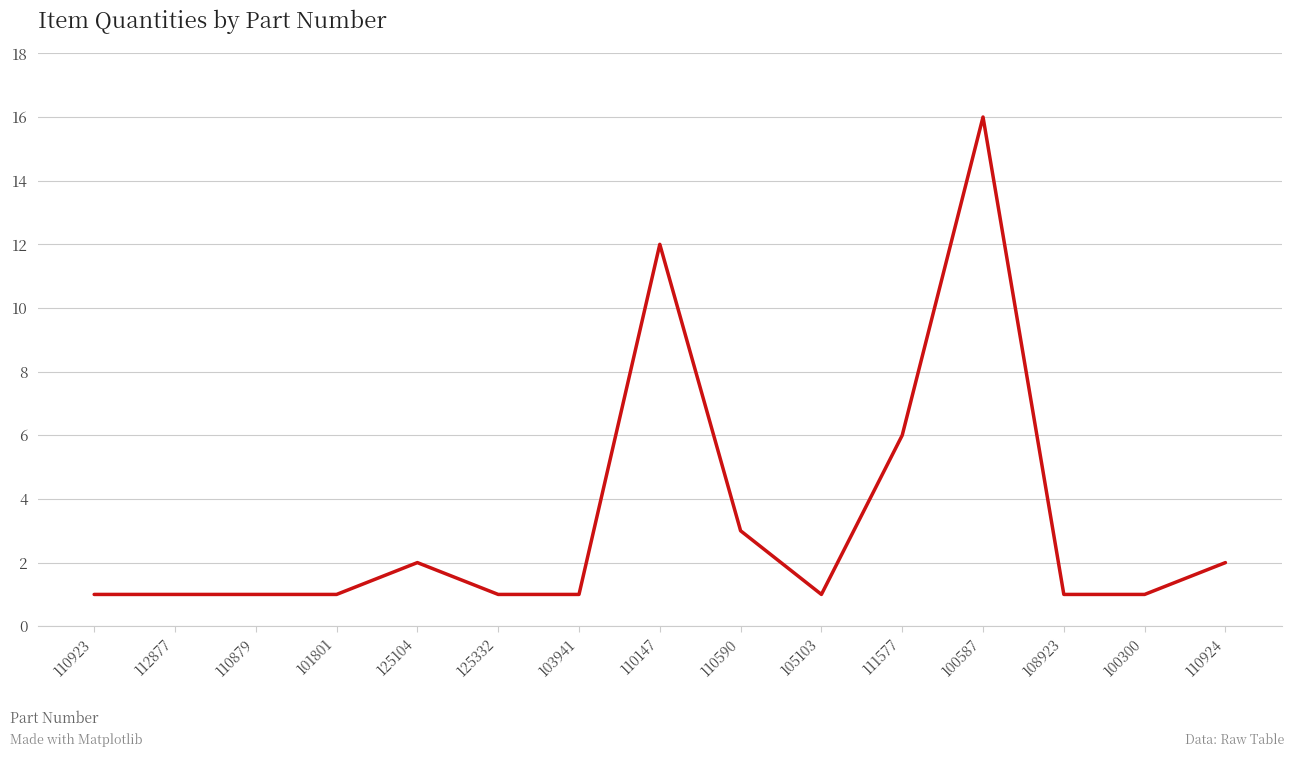

What is the difference between the values at 111577 and 110924?

4